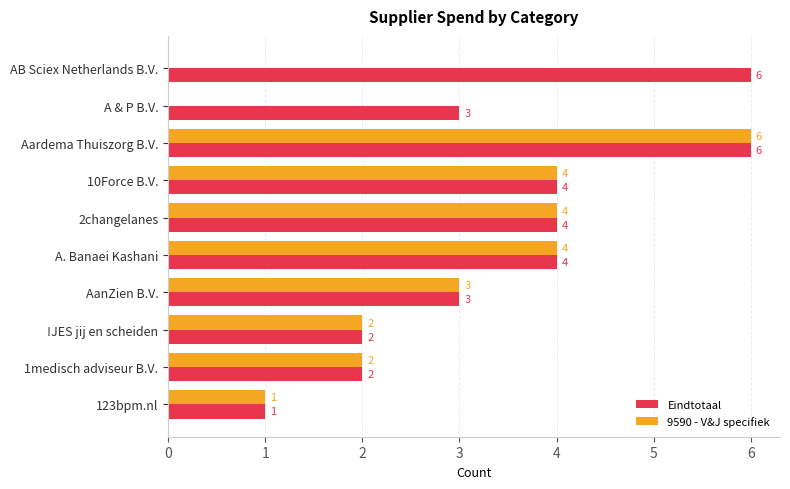

Where is 9590 - V&J specifiek nearest to the value 3?

AanZien B.V.